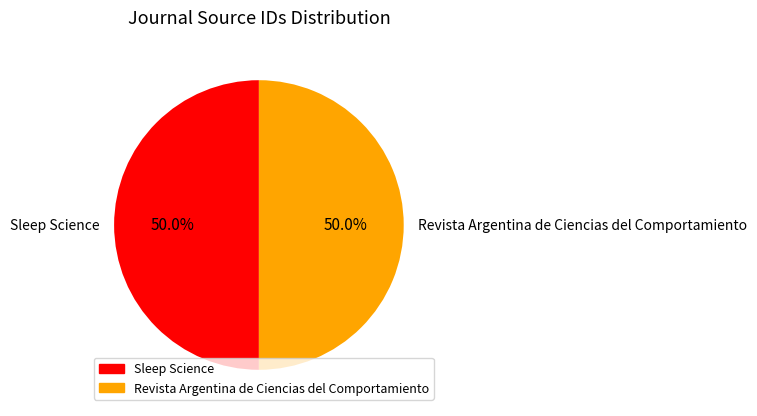

What portion of the pie excludes Sleep Science?

50.0%